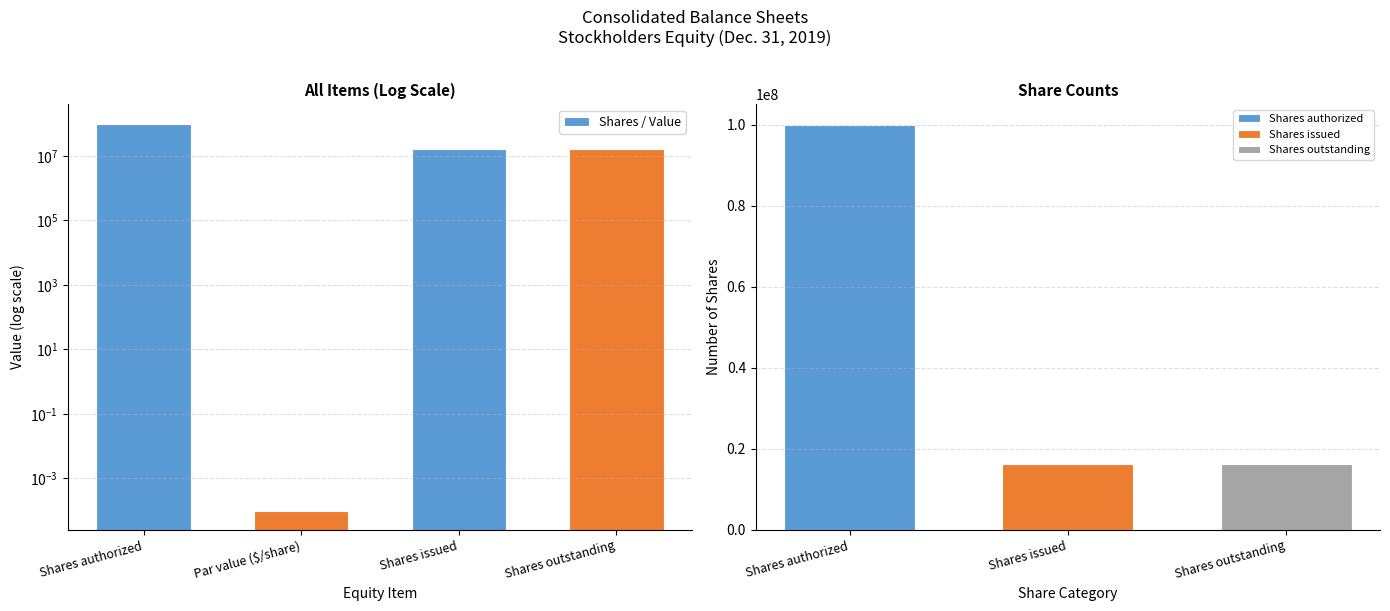

How many values are between 16203940 and 100000000?

3